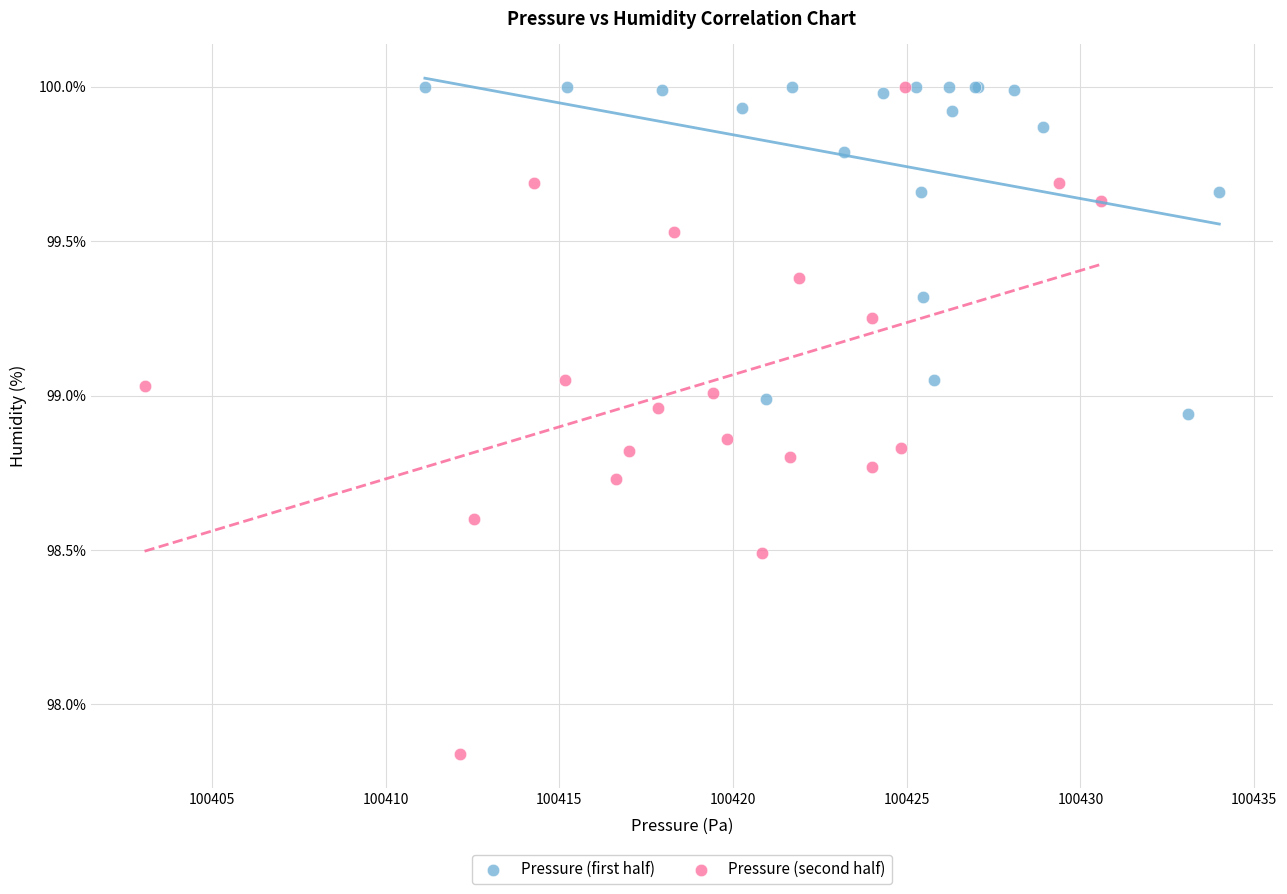

Which series has the widest spread of Y values?

Pressure (second half)